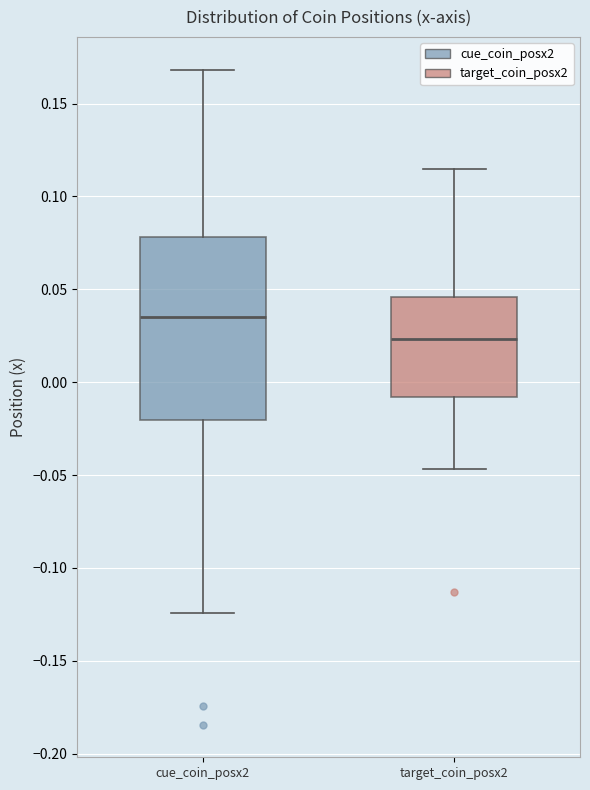

Comparing the boxes themselves (not the whiskers), which one is the tallest?

cue_coin_posx2